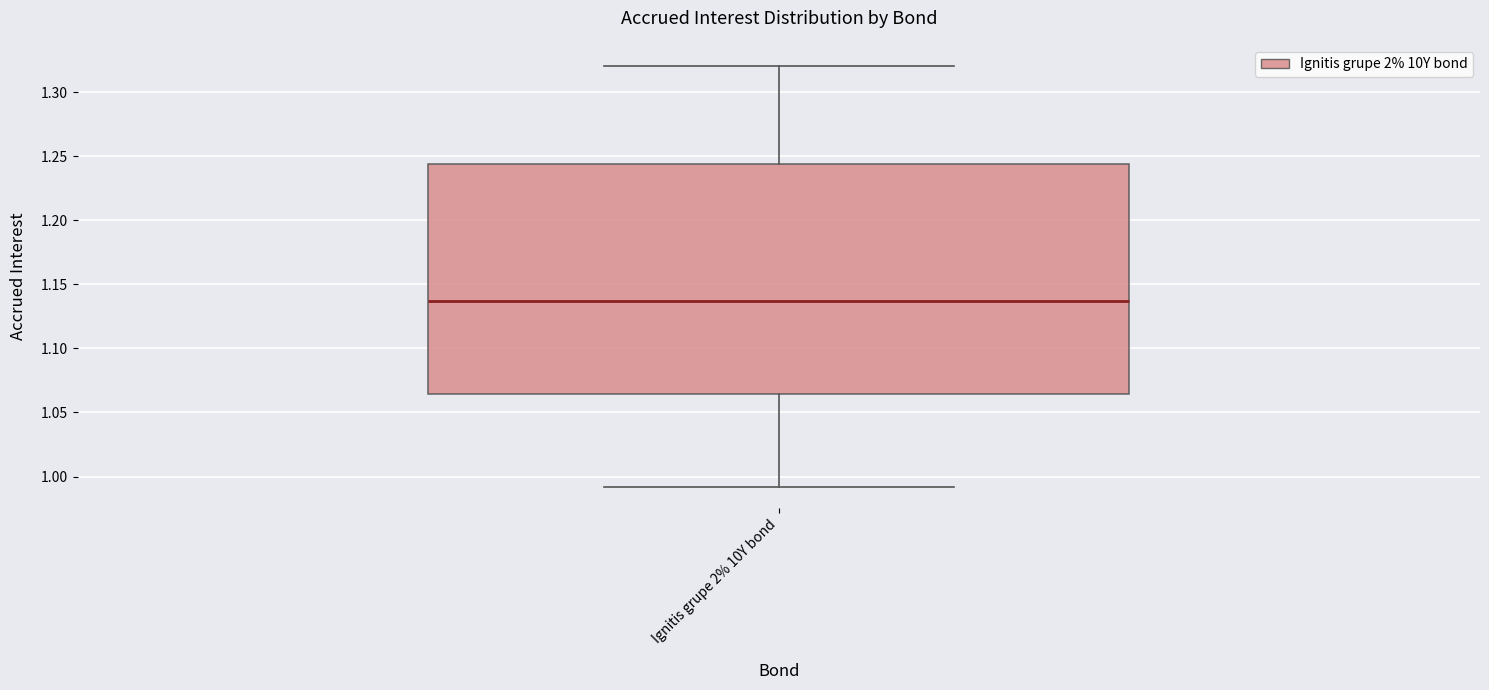

Read this box plot against the y-axis: the position of the median line, the range covered by the box, and the ends of both whiskers. The values are not printed on the chart, so give them approximately, as read against the axis.

median 1.135, box 1.065 to 1.245, whiskers 0.990 to 1.320